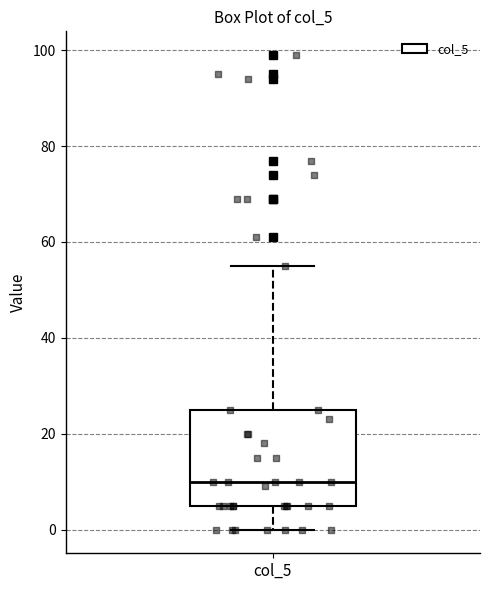

Transcribe this box plot: give where the median line is, the range the box spans, and where the two whiskers end, as read against the y-axis. The values are not printed on the chart, so give them approximately, as read against the axis.

median 10, box 6 to 26, whiskers 0 to 56